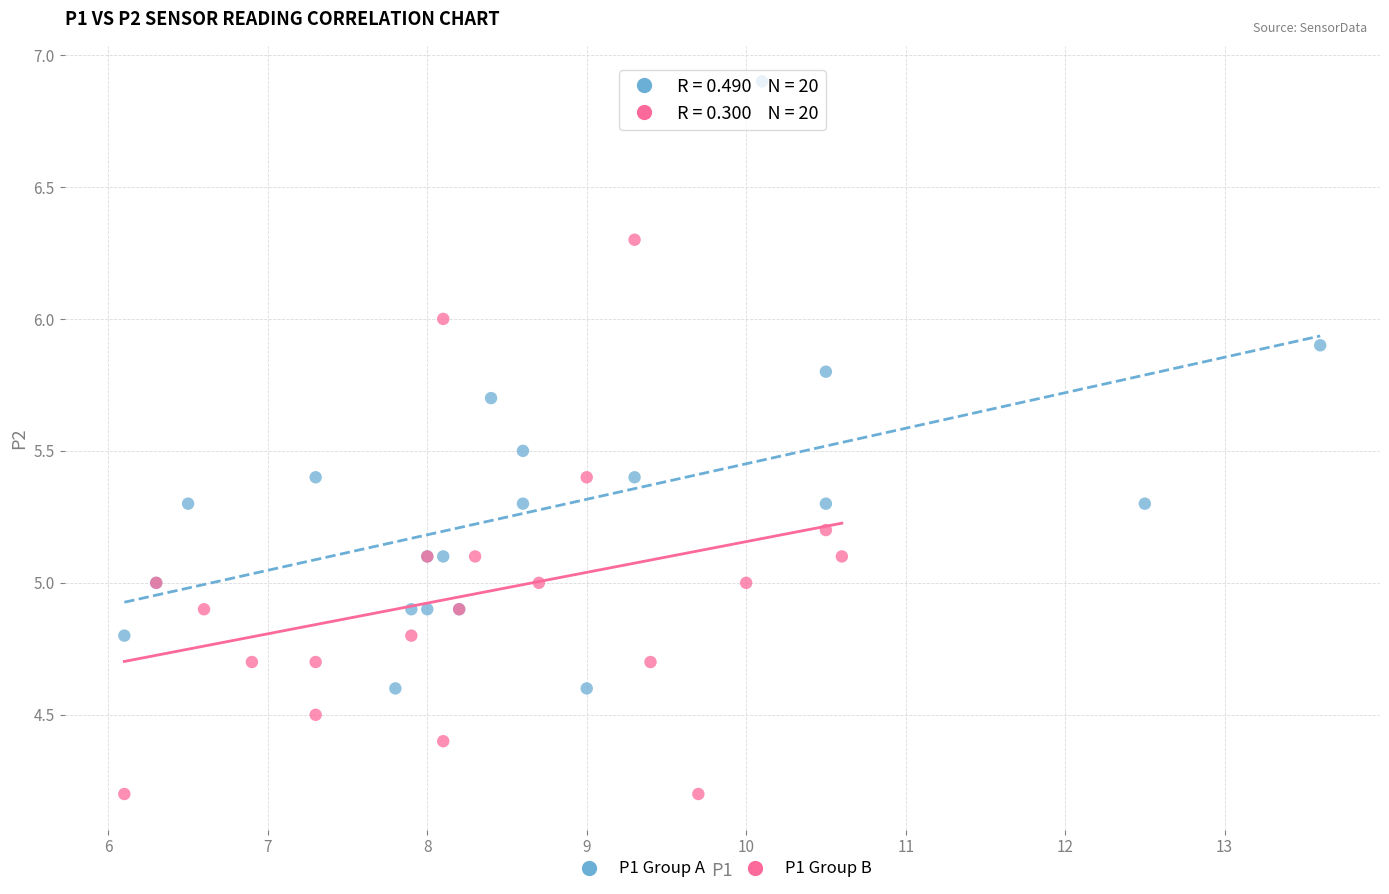

Which series has the widest spread of Y values?

P1 Group A